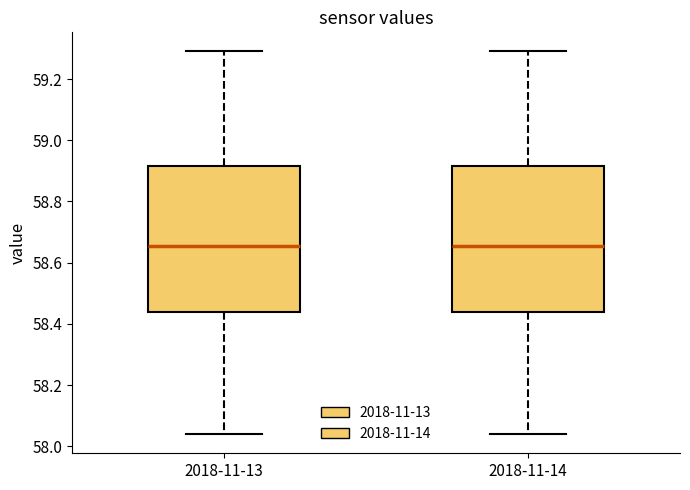

Reading left to right, transcribe this box plot: for each box, give where its median line is, the range the box spans, and where its two whiskers end, as read against the y-axis. The values are not printed on the chart, so give them approximately, as read against the axis.

2018-11-13: median 58.66, box 58.44 to 58.92, whiskers 58.04 to 59.30
2018-11-14: median 58.66, box 58.44 to 58.92, whiskers 58.04 to 59.30